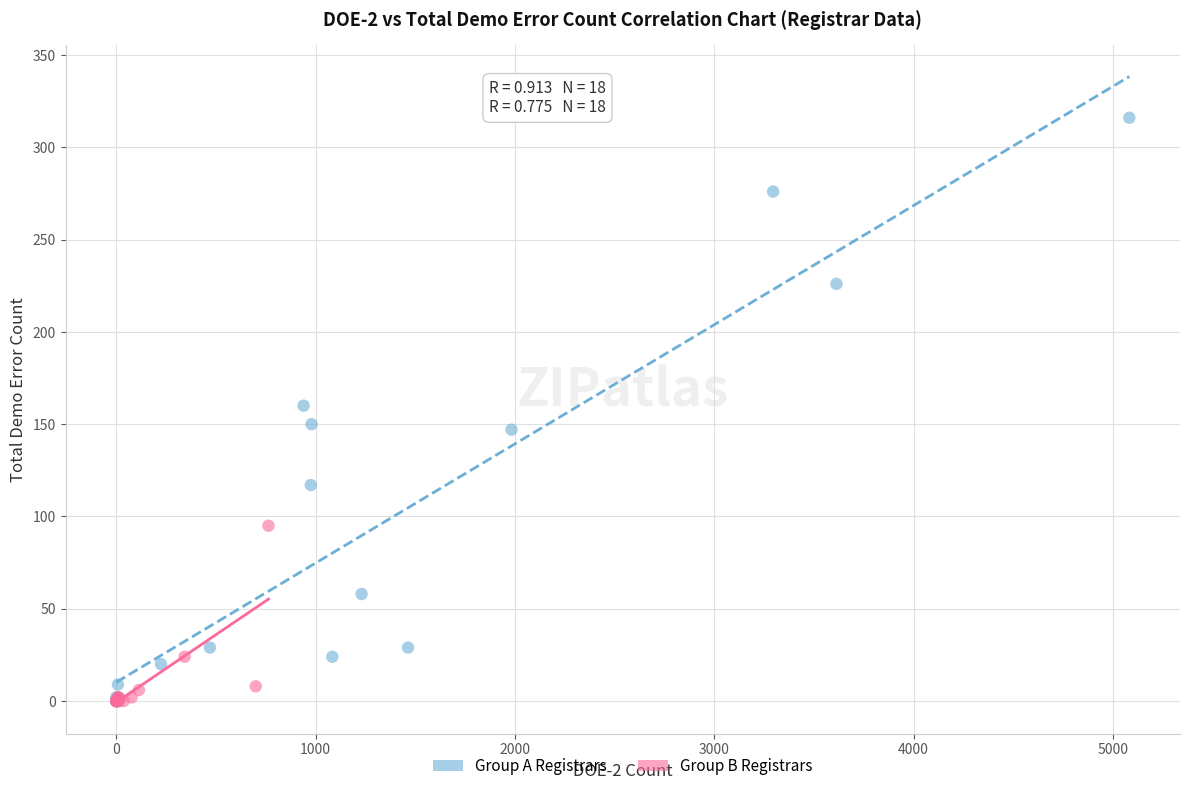

Which series has the widest spread of Y values?

Group A Registrars